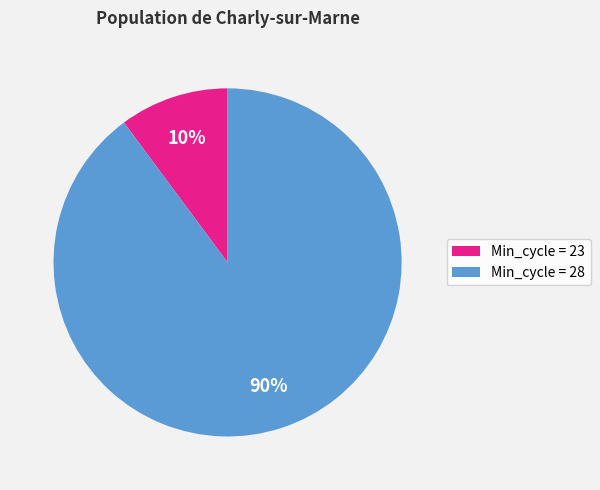

To the nearest percent, what is the difference between the largest and smallest slice percentages?

80%